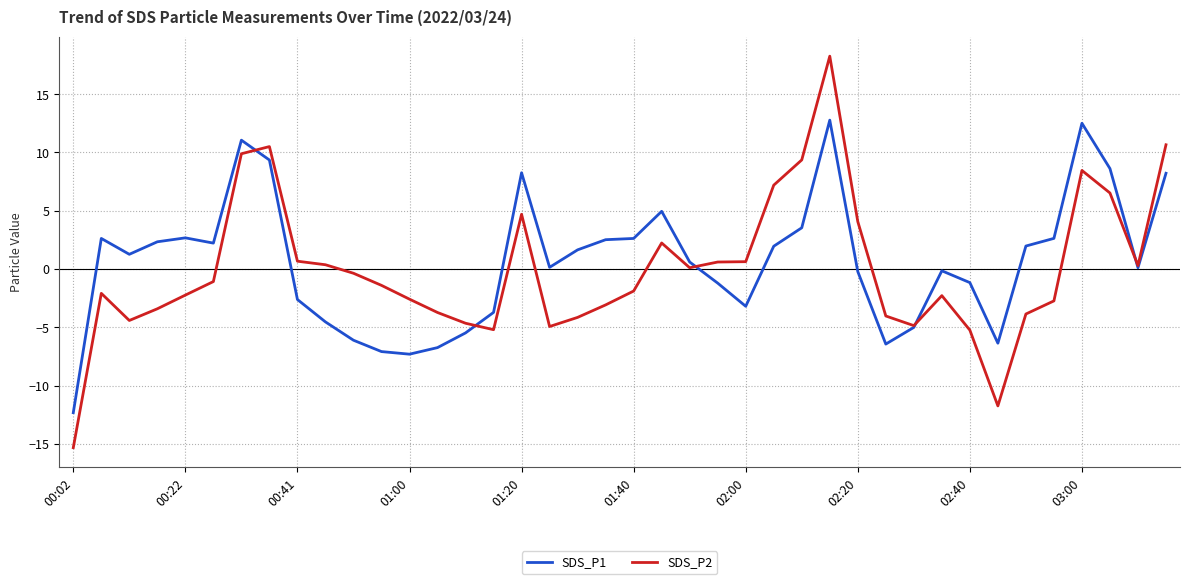

Does the chart have visible grid lines?

Yes